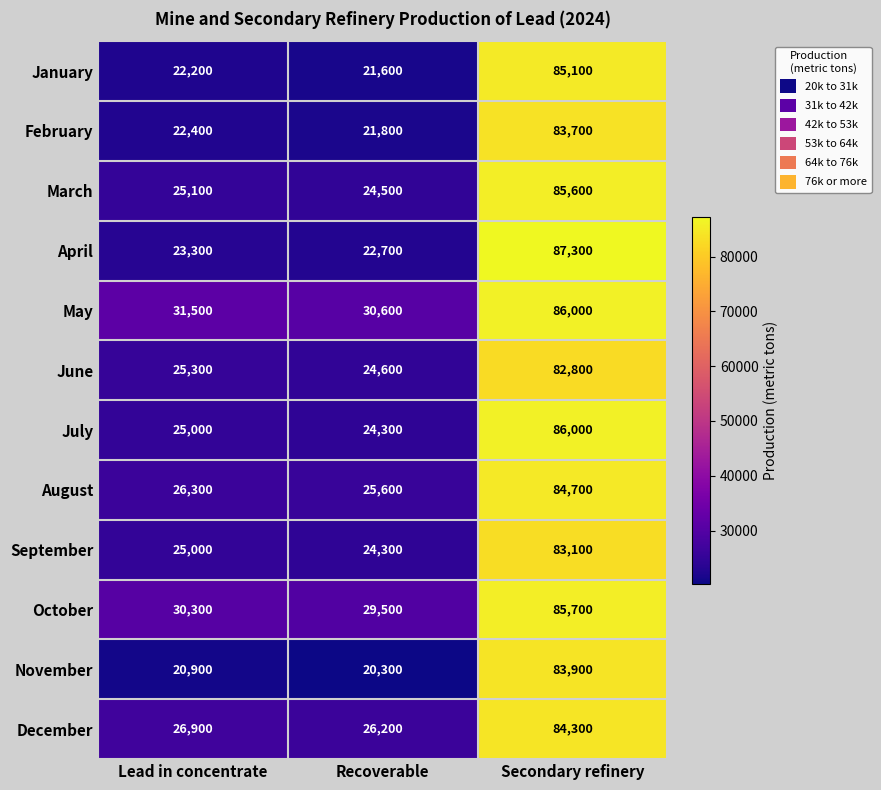

True or false: July has a value of 86000 at Secondary refinery.

True